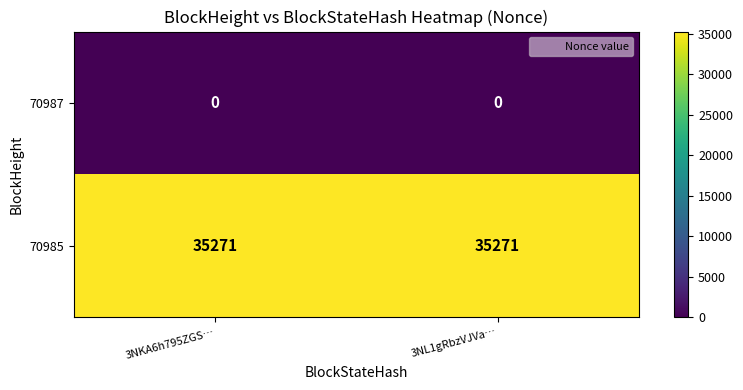

What is the maximum value shown in the chart?

35271